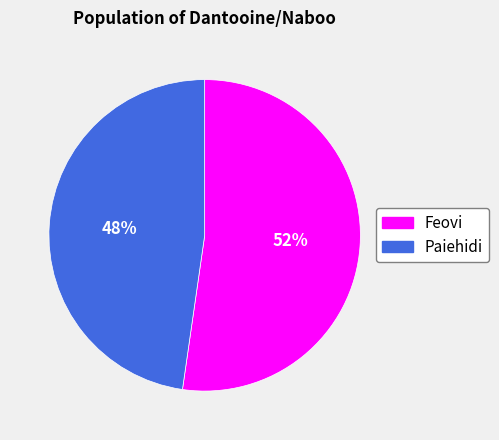

Which category has the biggest portion of the pie?

Feovi